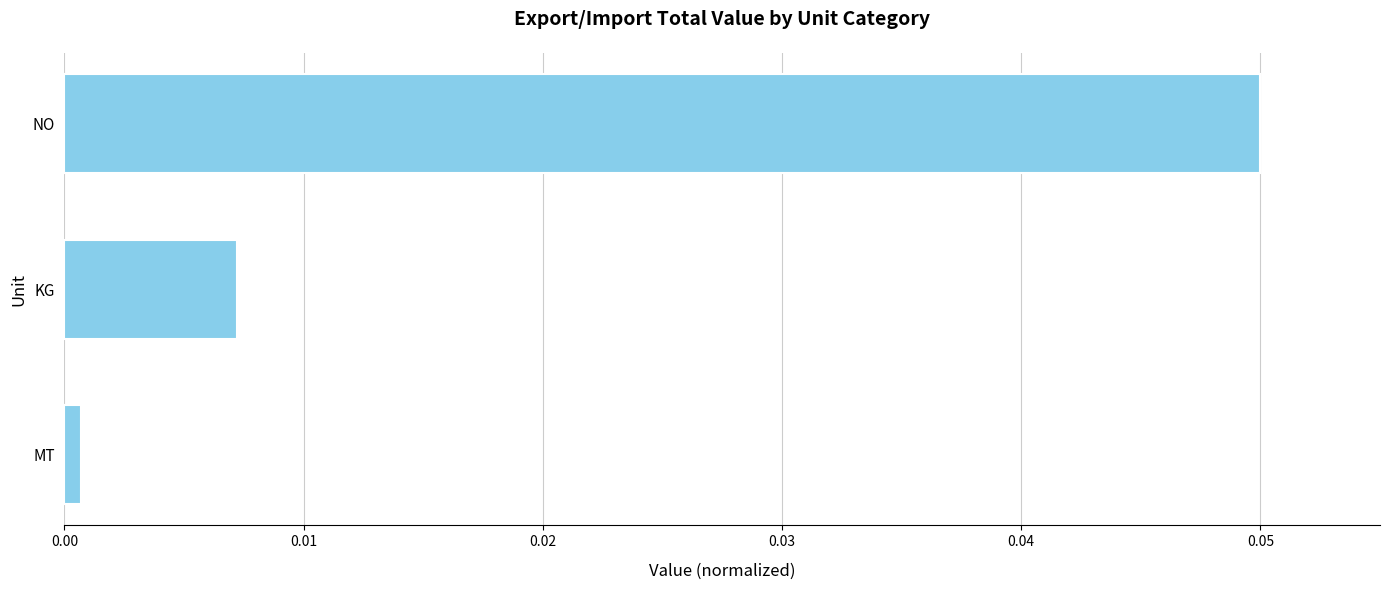

What is the sum of all values?

0.1